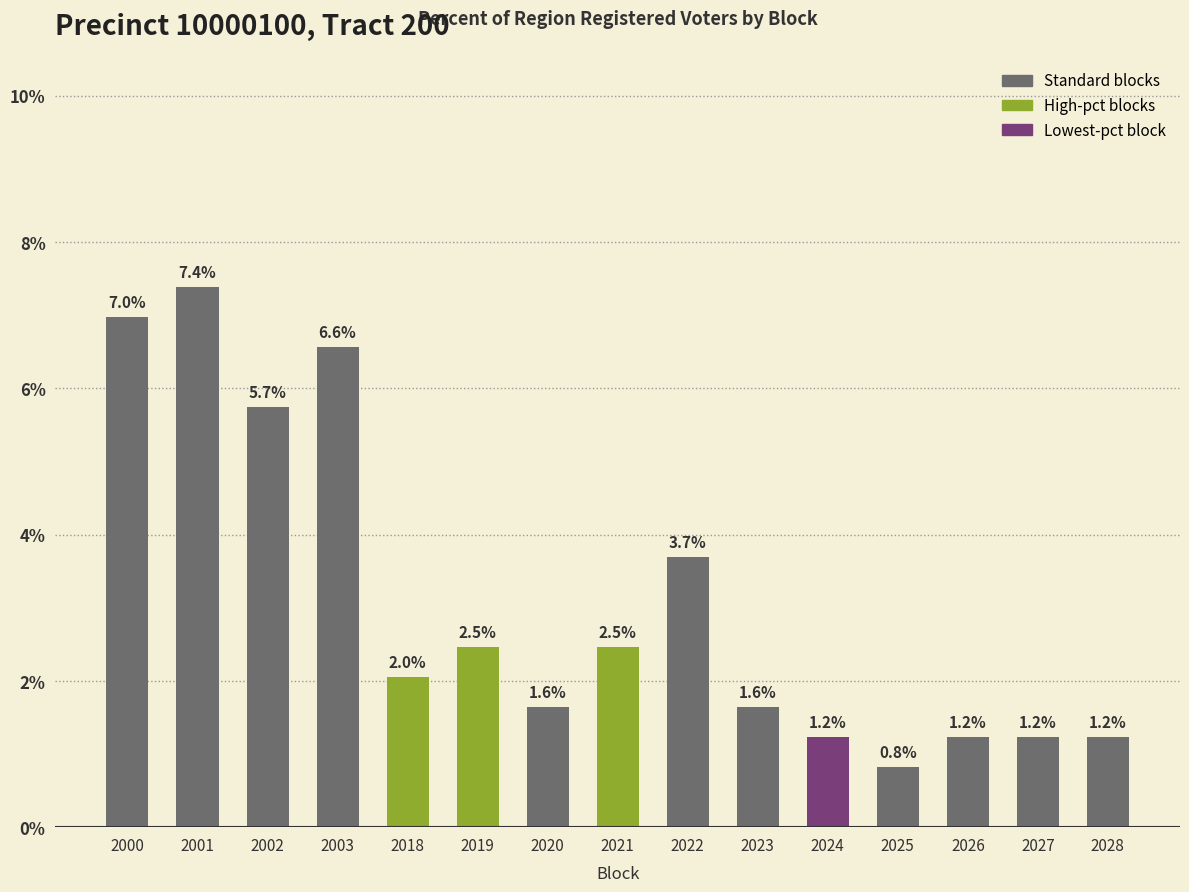

What is the approximate value at 2023?

1.6